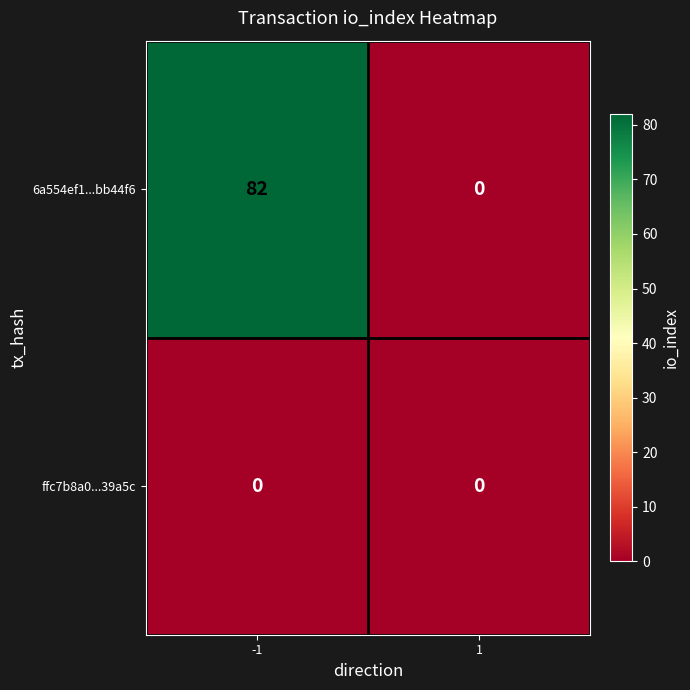

What is the approximate value of 6a554ef1...bb44f6 at -1, to the nearest 5?

80